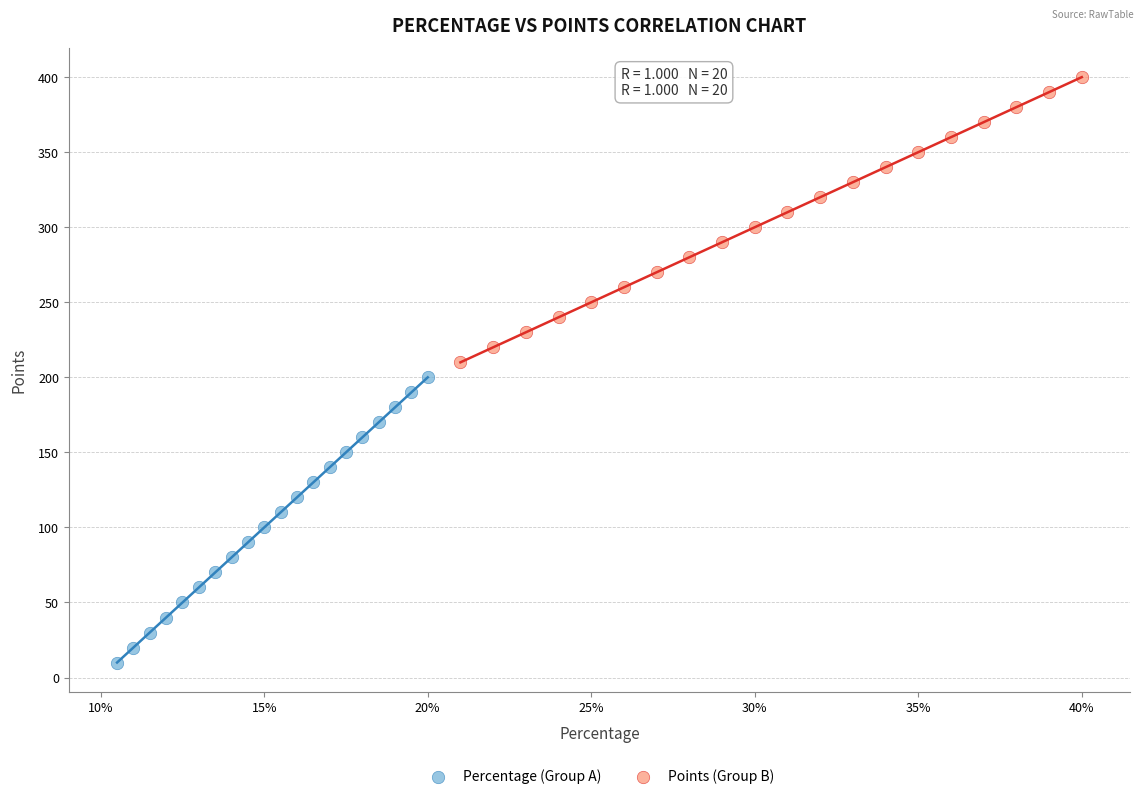

Which series contains the lowest Y value?

Percentage (Group A)